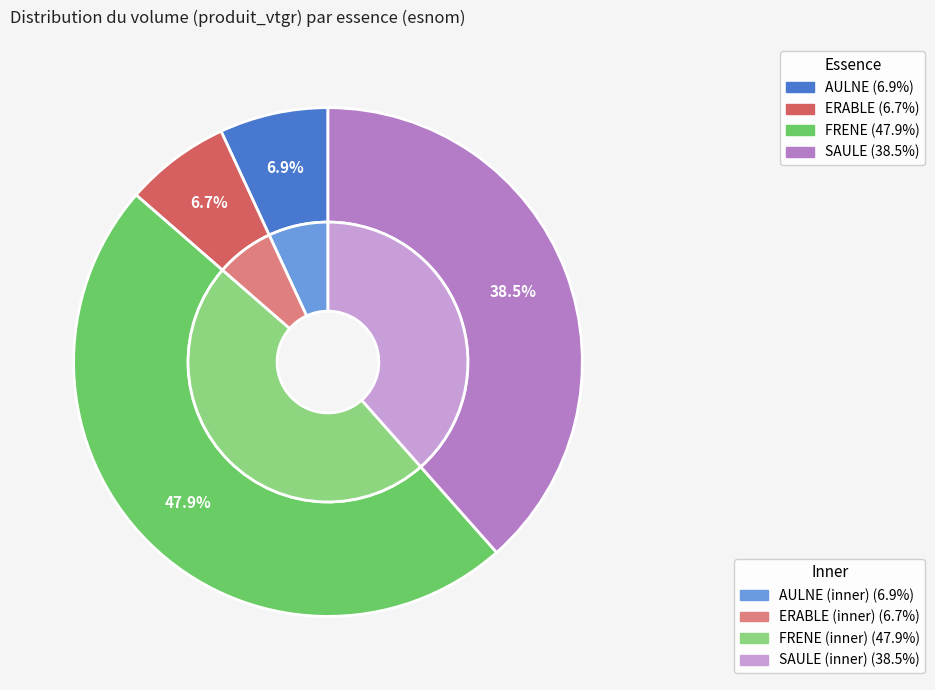

To the nearest percent, what is the average slice percentage?

25%